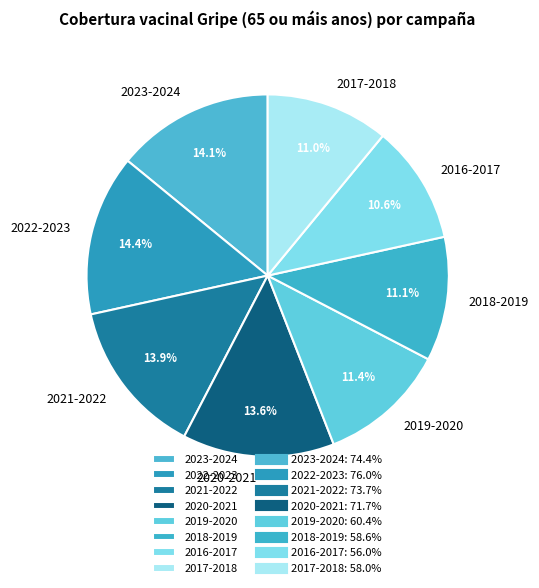

What is the ratio of the value at 2018-2019 to the value at 2021-2022?

0.8